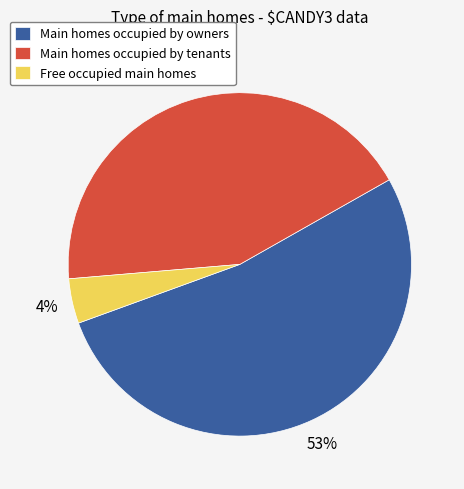

Do Main homes occupied by owners and Free occupied main homes together represent more than half of the pie?

Yes